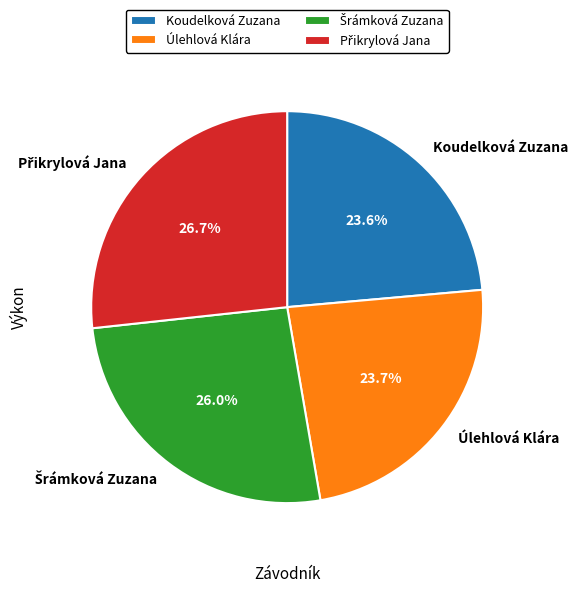

What portion of the pie excludes Úlehlová Klára?

76.3%